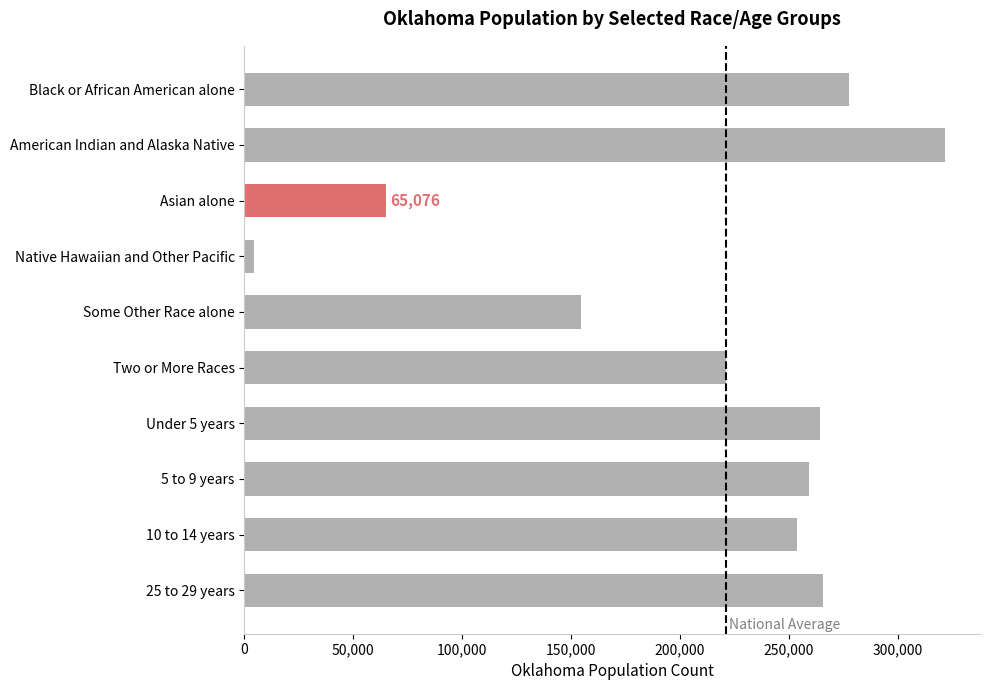

What is the value of the 7th bar from the top?

264126